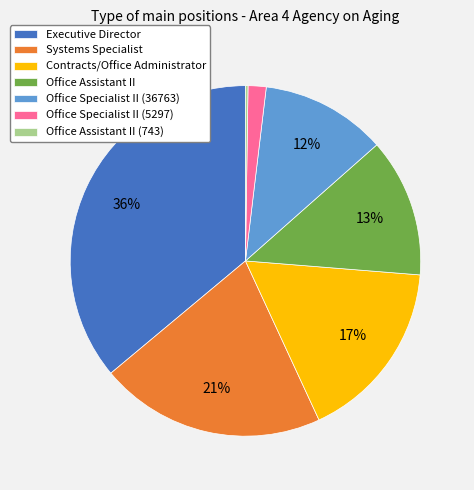

Is it true that Office Specialist II (36763) is 12% of the pie?

True